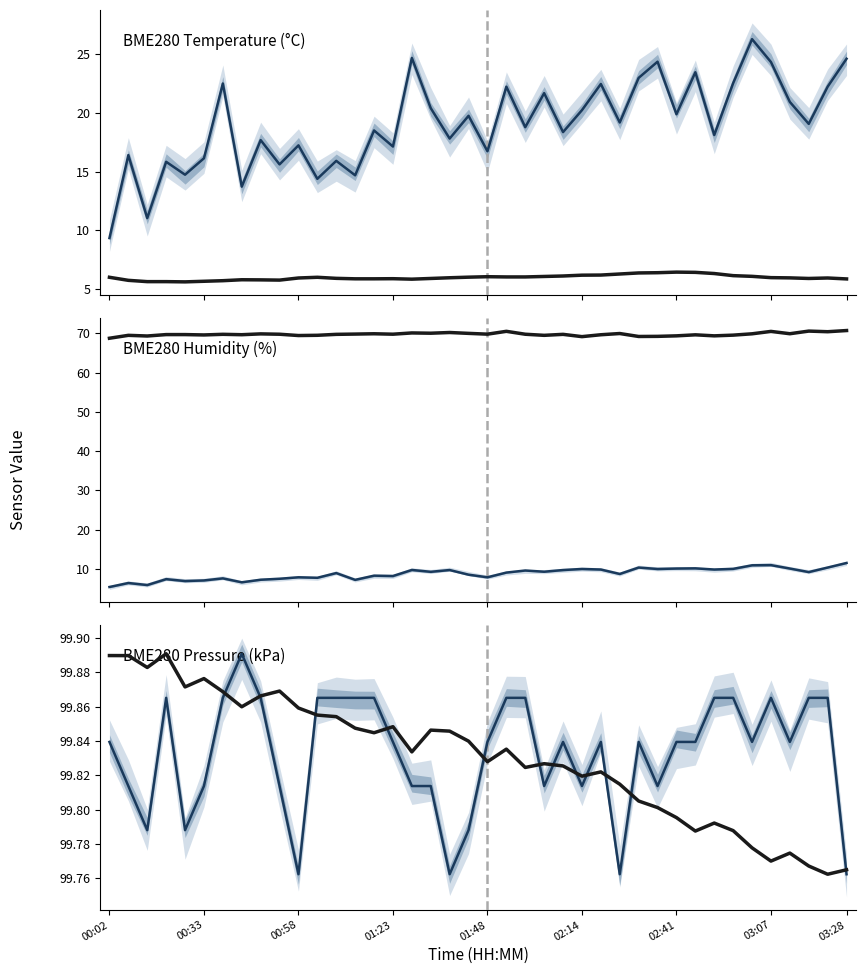

The value of Primary at 00:02 is 55.7. True or false?

False